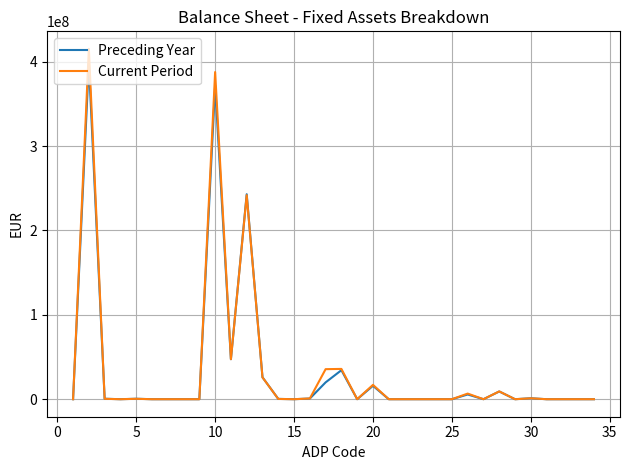

Which series has the widest spread of values?

Current Period